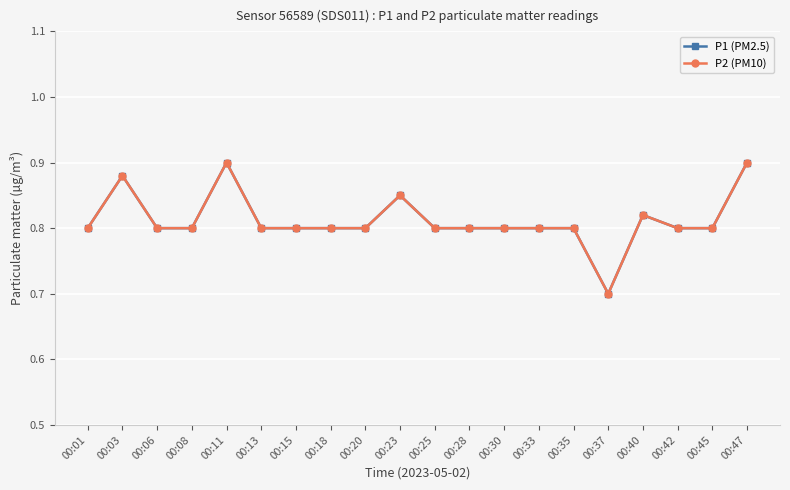

Which series has the largest range (max minus min)?

P1 (PM2.5)